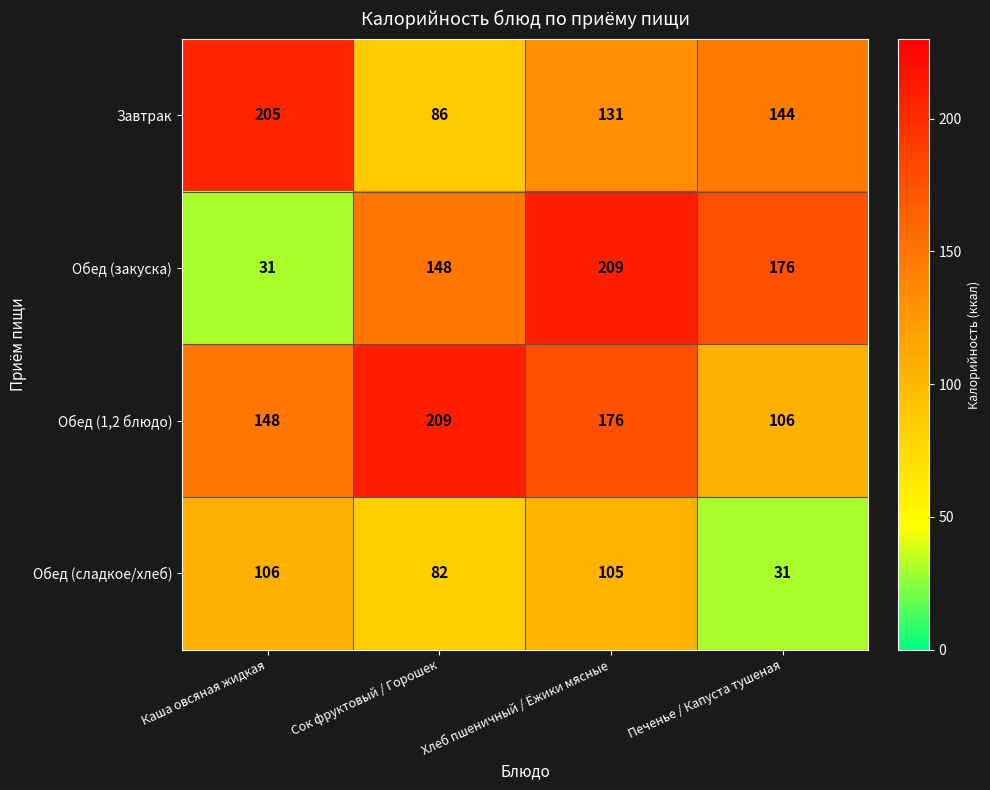

What is the spread (max minus min) of values at Хлеб пшеничный / Ёжики мясные?

104